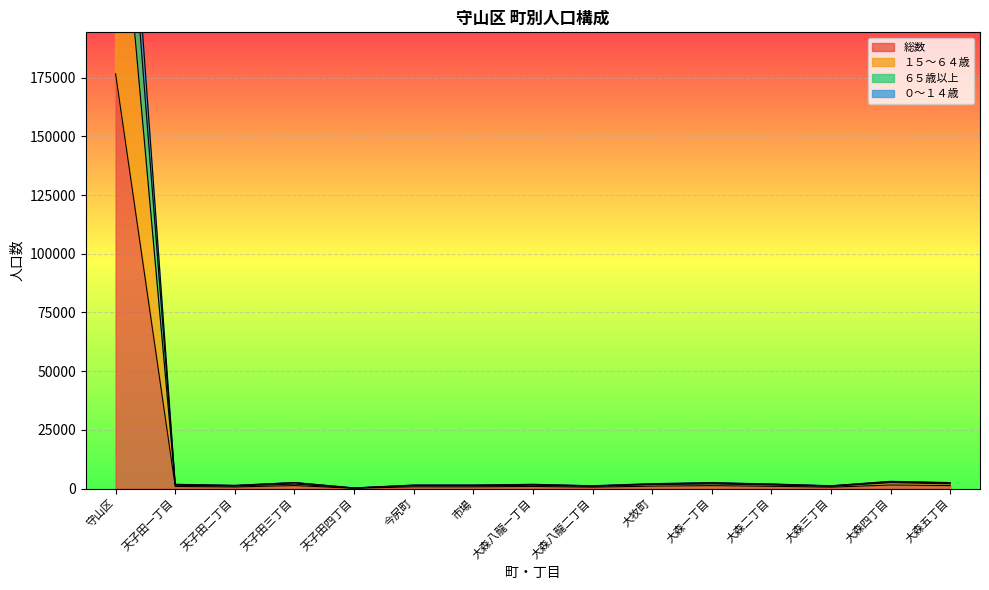

What are all the series names shown in the legend?

総数, １５～６４歳, ６５歳以上, ０～１４歳